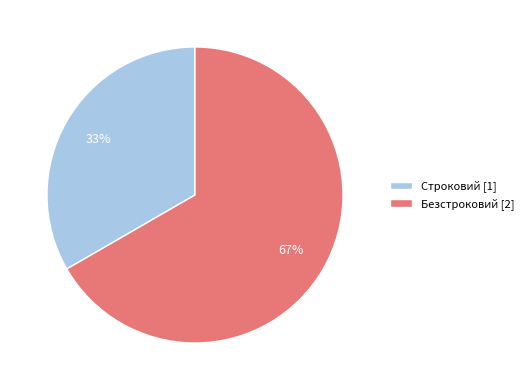

Rank the categories by value from highest to lowest.

Безстроковий, Строковий